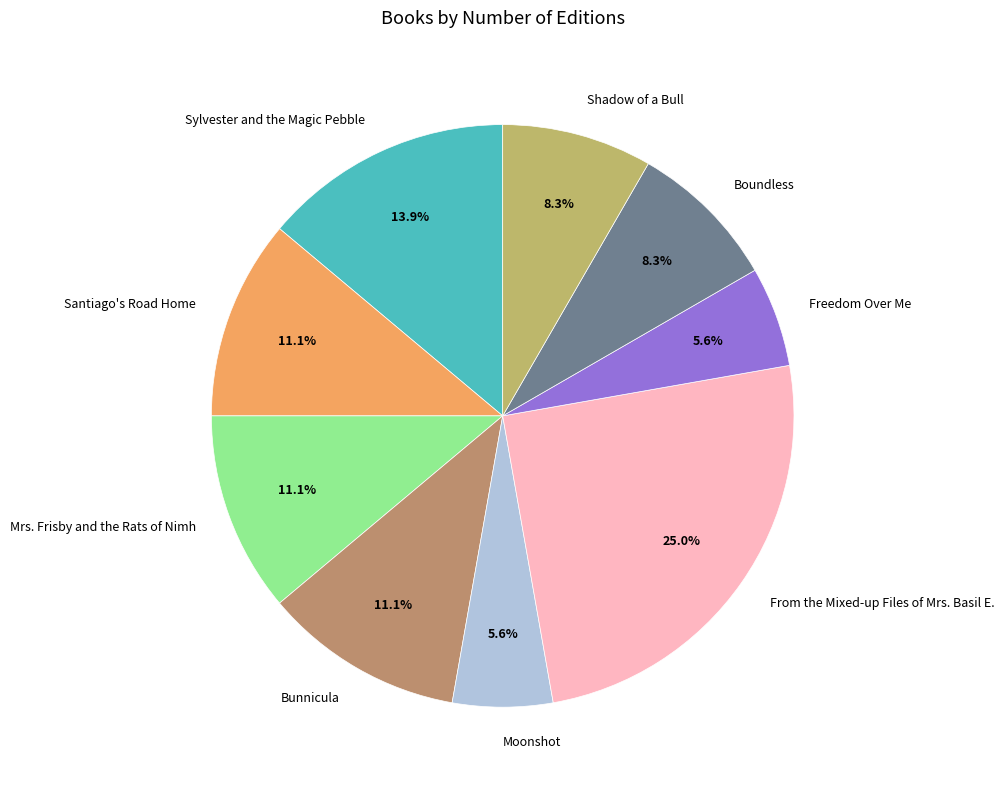

Count the number of slices in the pie.

9